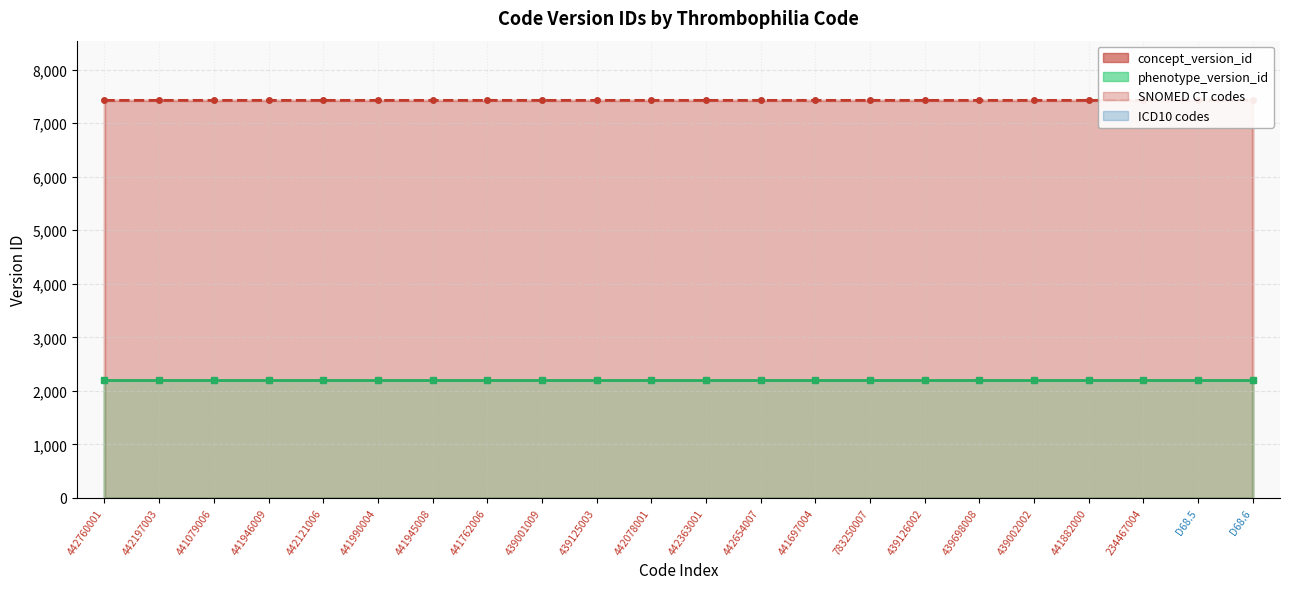

What position from the left is 441882000?

19